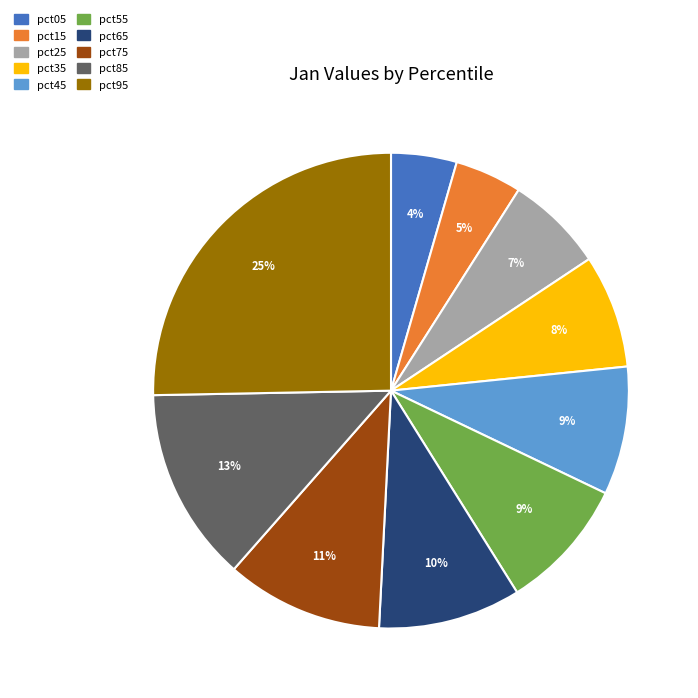

To the nearest percent, what portion does pct65 represent?

10%